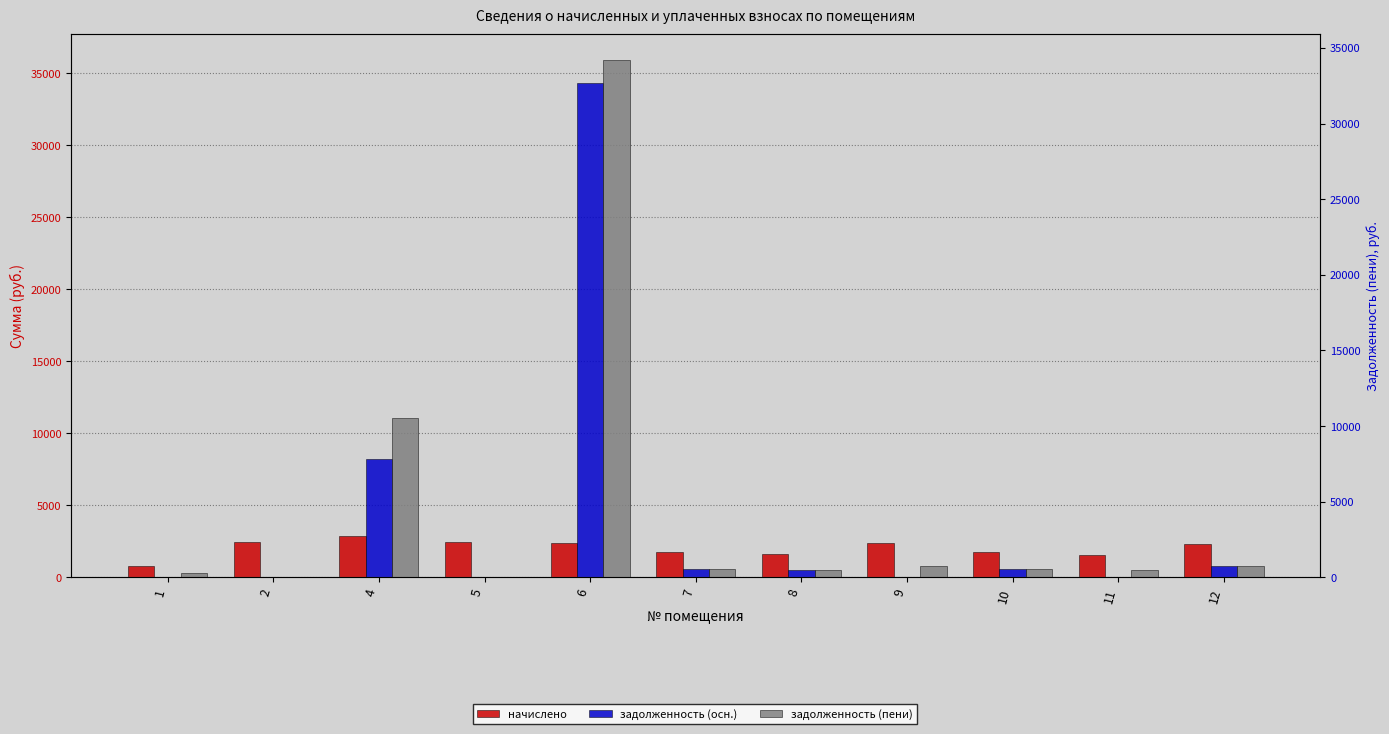

Where is задолженность (пени) nearest to the value 17943?

4